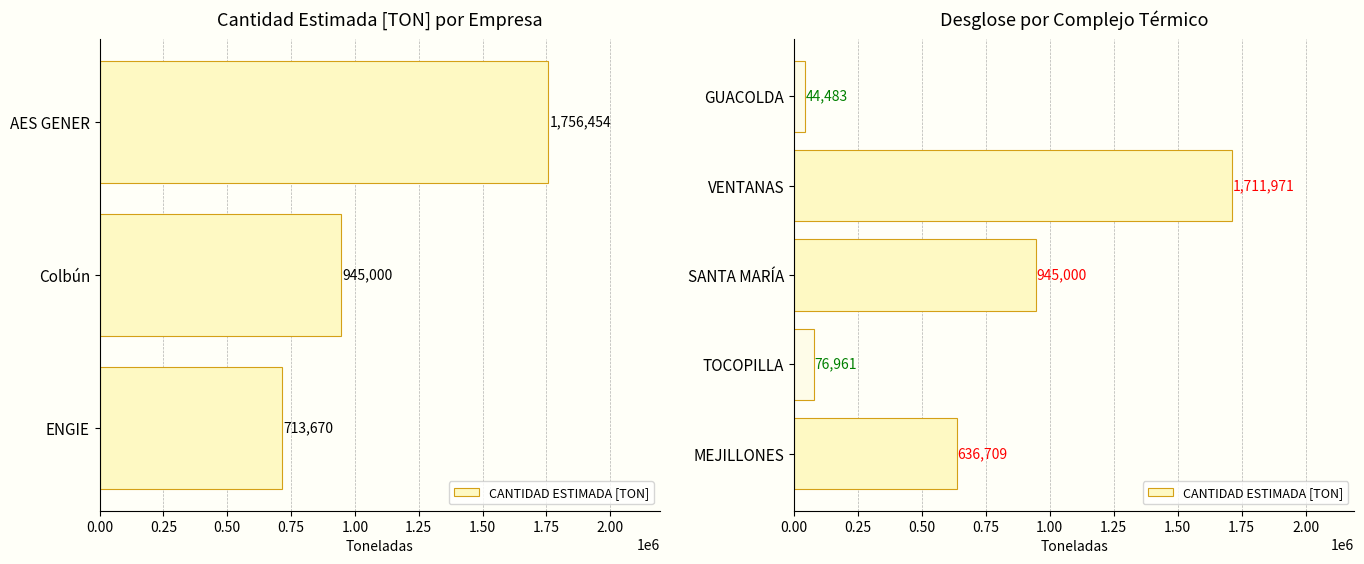

What position from the left is VENTANAS?

4